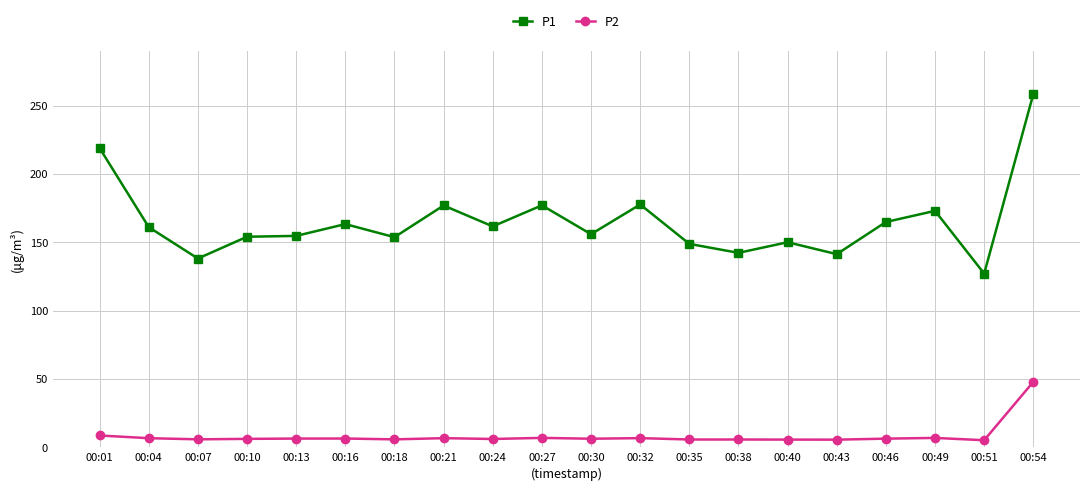

True or false: P1 and P2 intersect in this chart.

False